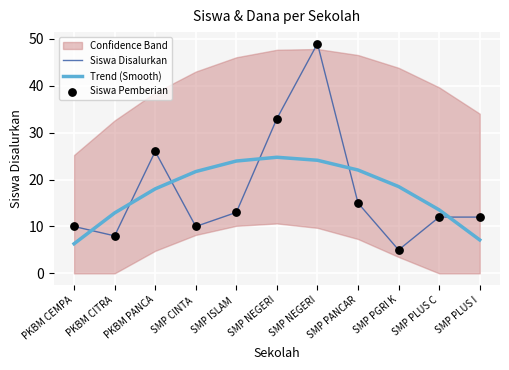

Is the value of Siswa Pemberian at PKBM CEMPA greater than the value of Siswa Disalurkan at PKBM CITRA?

Yes